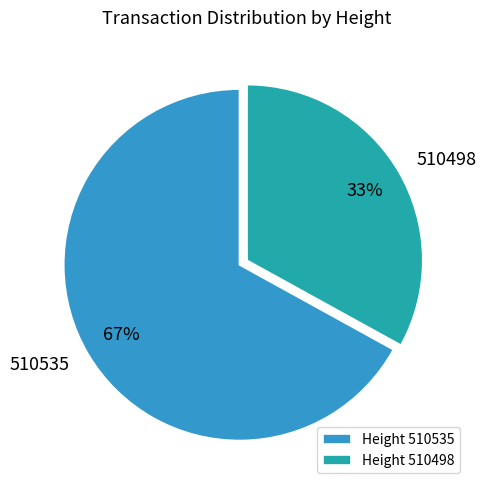

Which category accounts for the majority?

510535